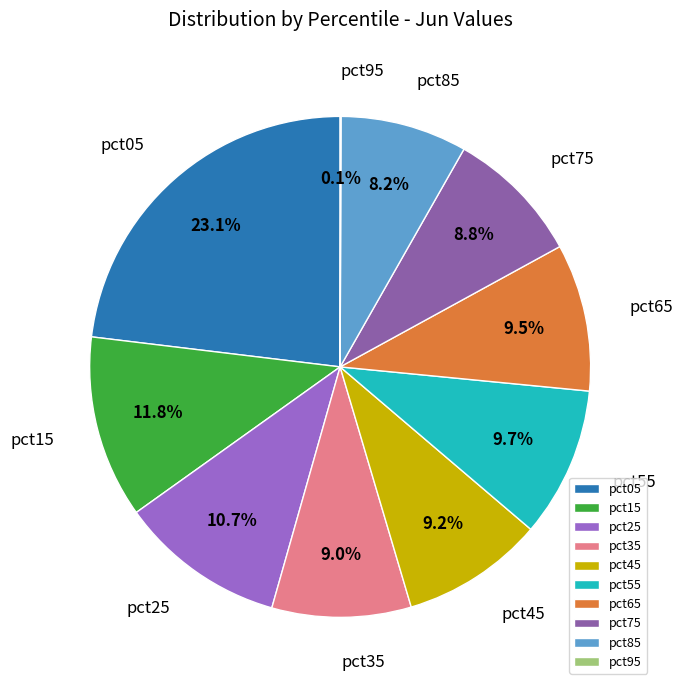

Does pct55 account for over 50% of the chart?

No